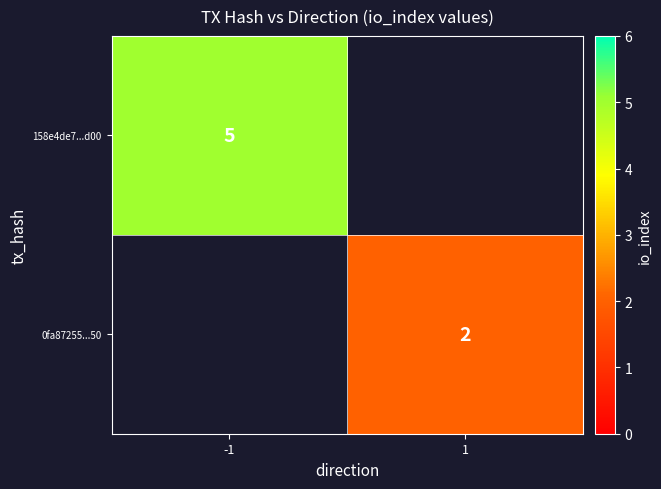

What is the greatest value displayed?

5.0